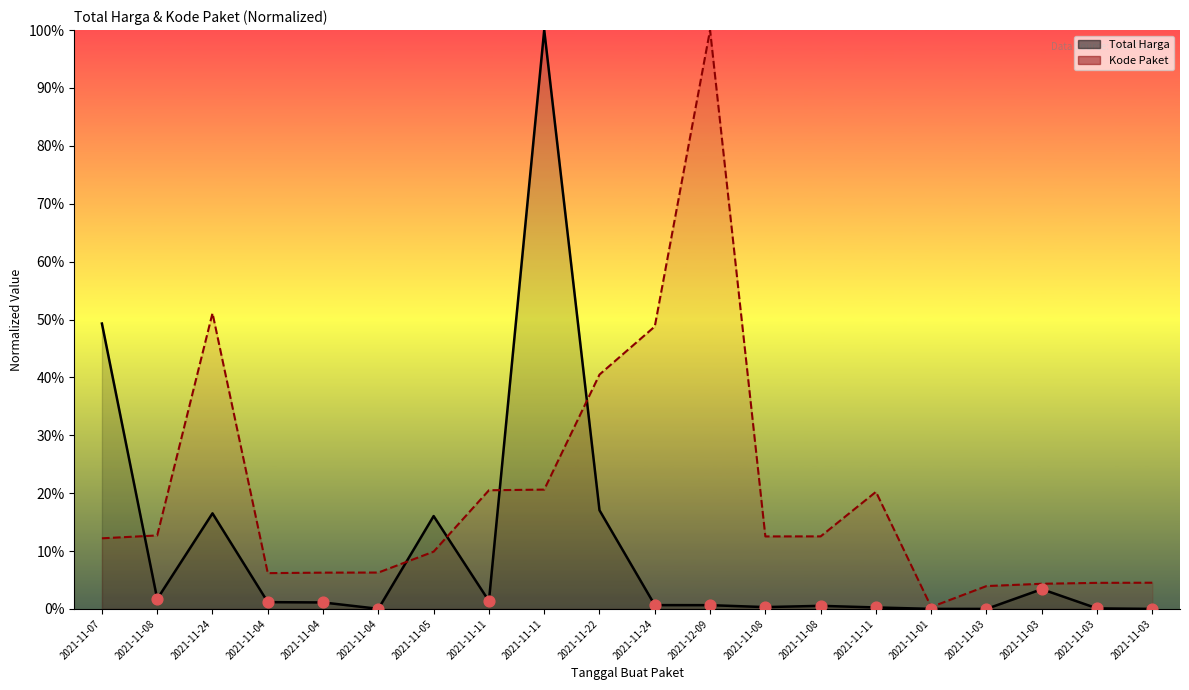

Which series contains the lowest Y value?

Total Harga